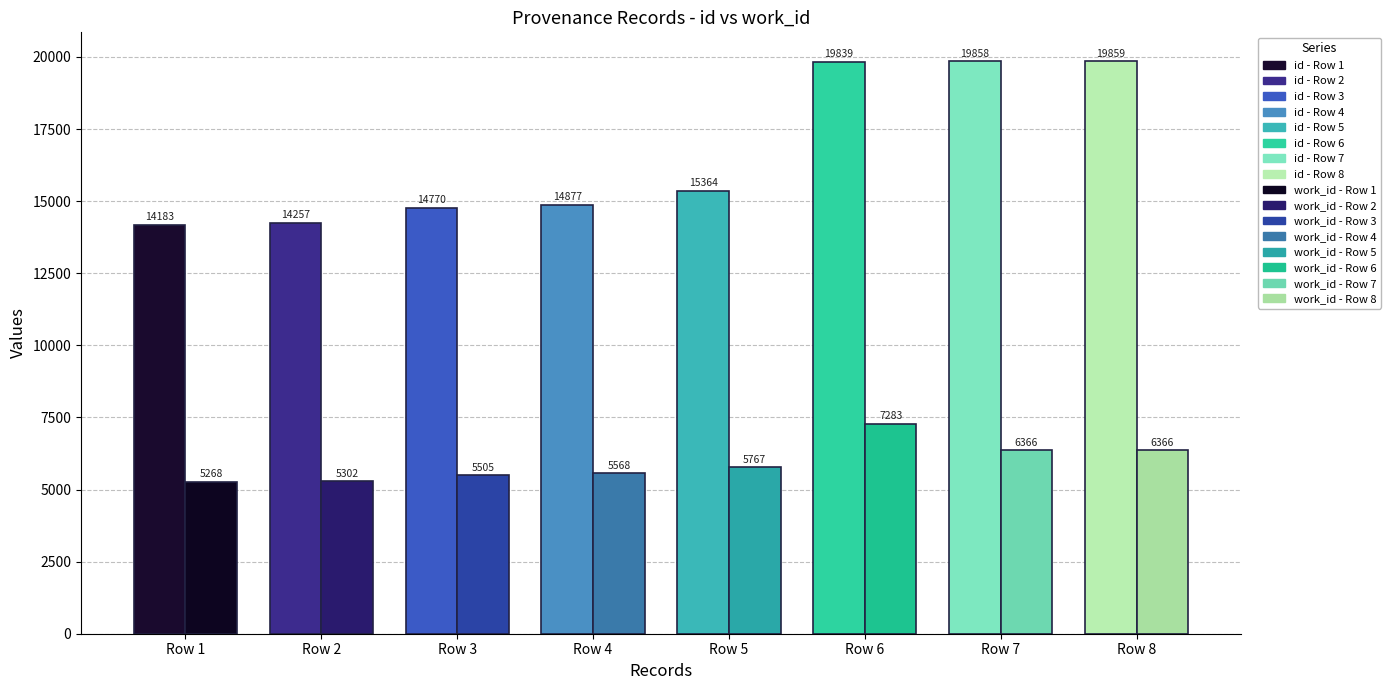

Which series has the largest range (max minus min)?

id